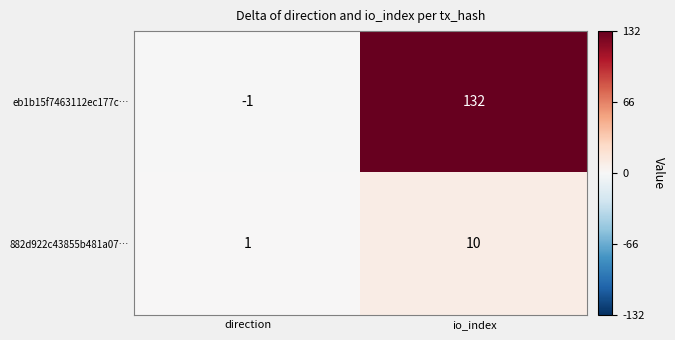

What is the sum of all 882d922c43855b481a07… values?

11